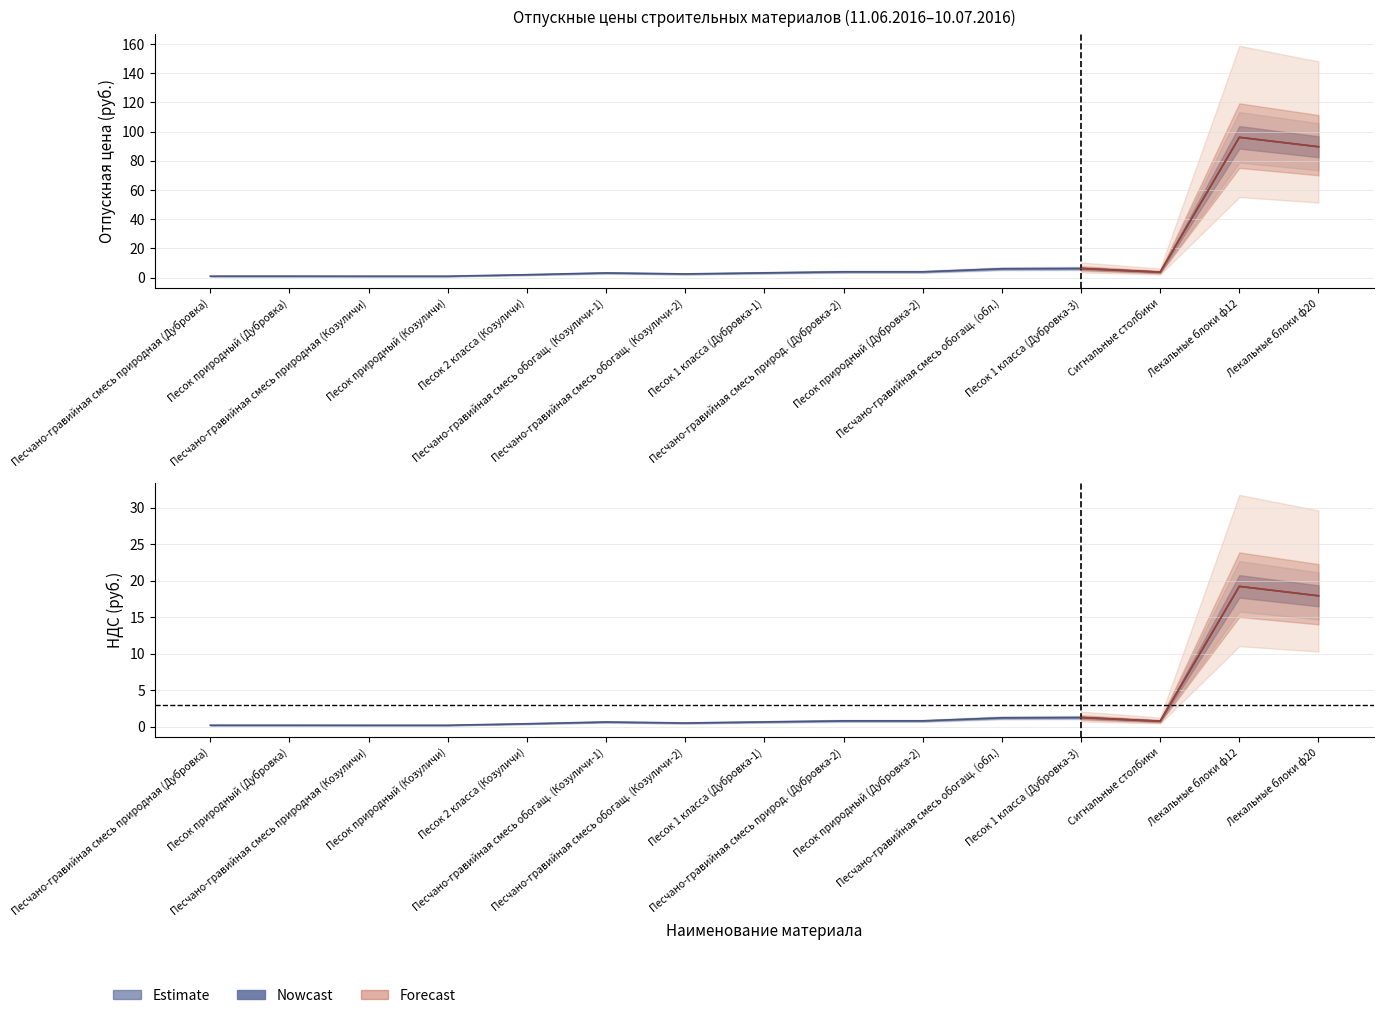

Reading left to right, list all the values displayed in this chart.

Отпускная цена (руб.): Песчано-гравийная смесь природная (Дубровка)=1.0	Песок природный (Дубровка)=1.0	Песчано-гравийная смесь природная (Козуличи)=1.0	Песок природный (Козуличи)=1.0	Песок 2 класса (Козуличи)=2.0	Песчано-гравийная смесь обогащ. (Козуличи-1)=3.2	Песчано-гравийная смесь обогащ. (Козуличи-2)=2.5	Песок 1 класса (Дубровка-1)=3.3	Песчано-гравийная смесь природ. (Дубровка-2)=4.0	Песок природный (Дубровка-2)=4.0	Песчано-гравийная смесь обогащ. (обл.)=6.1	Песок 1 класса (Дубровка-3)=6.3	Сигнальные столбики=3.8	Лекальные блоки ф12=96.1	Лекальные блоки ф20=89.7
НДС (руб.): Песчано-гравийная смесь природная (Дубровка)=0.2	Песок природный (Дубровка)=0.2	Песчано-гравийная смесь природная (Козуличи)=0.2	Песок природный (Козуличи)=0.2	Песок 2 класса (Козуличи)=0.4	Песчано-гравийная смесь обогащ. (Козуличи-1)=0.6	Песчано-гравийная смесь обогащ. (Козуличи-2)=0.5	Песок 1 класса (Дубровка-1)=0.7	Песчано-гравийная смесь природ. (Дубровка-2)=0.8	Песок природный (Дубровка-2)=0.8	Песчано-гравийная смесь обогащ. (обл.)=1.2	Песок 1 класса (Дубровка-3)=1.3	Сигнальные столбики=0.8	Лекальные блоки ф12=19.2	Лекальные блоки ф20=17.9